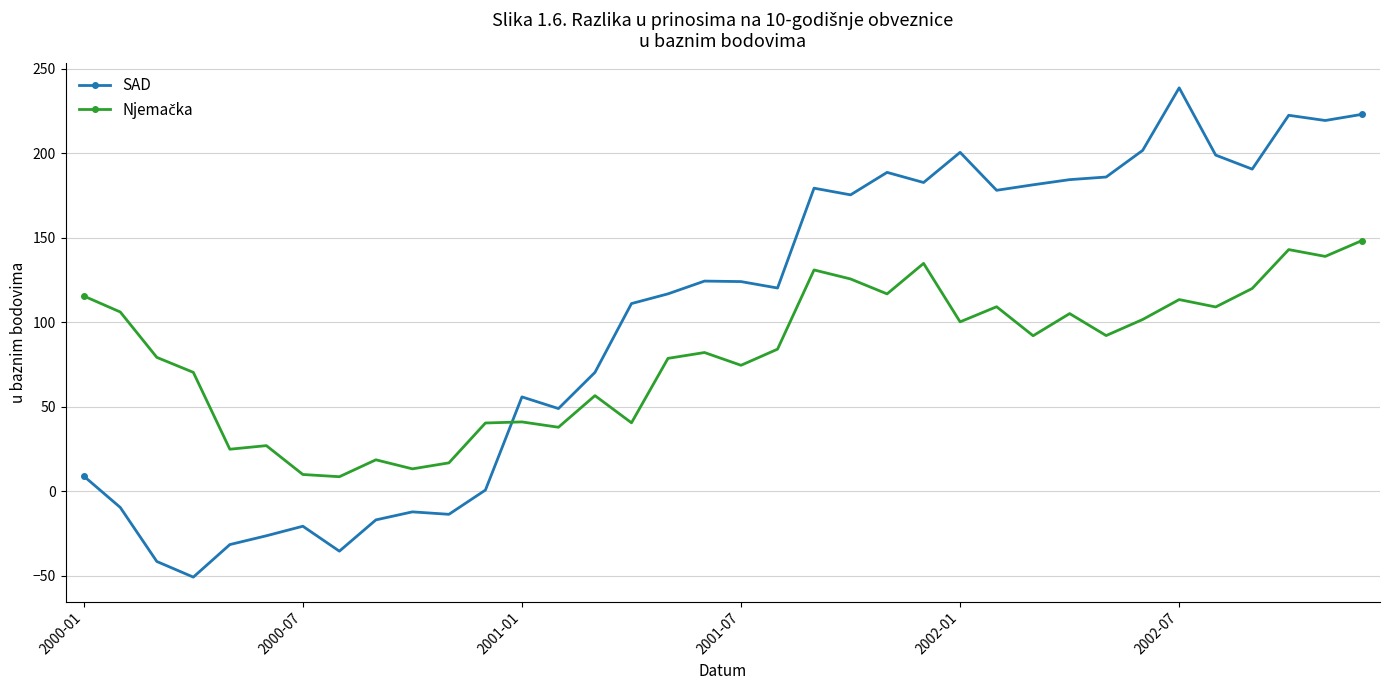

Does the chart have visible grid lines?

Yes